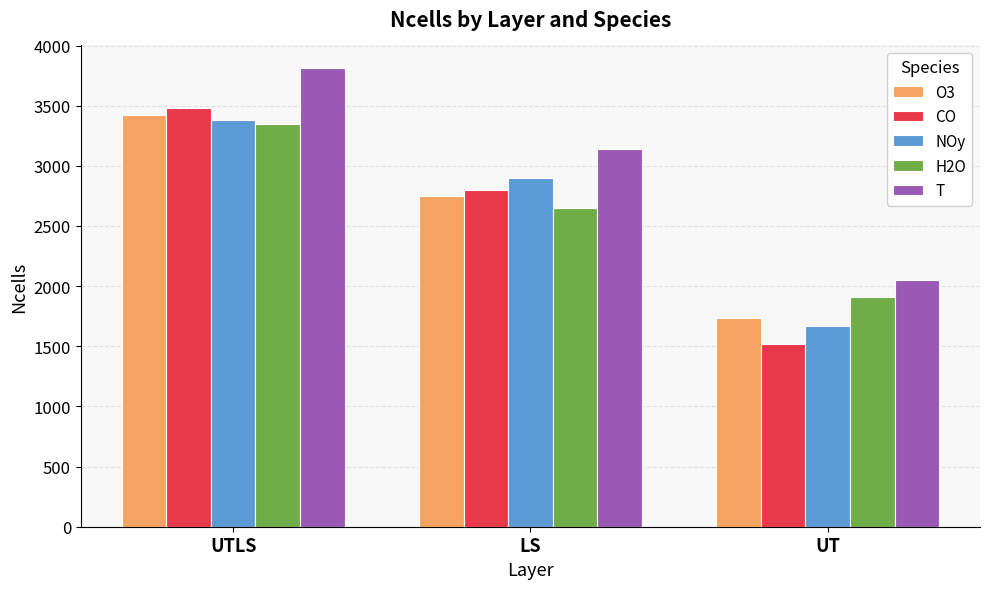

Reading left to right, what are all the values shown in this chart?

O3: 3424	2748	1732
CO: 3484	2803	1522
NOy: 3382	2895	1668
H2O: 3346	2651	1907
T: 3810	3138	2051